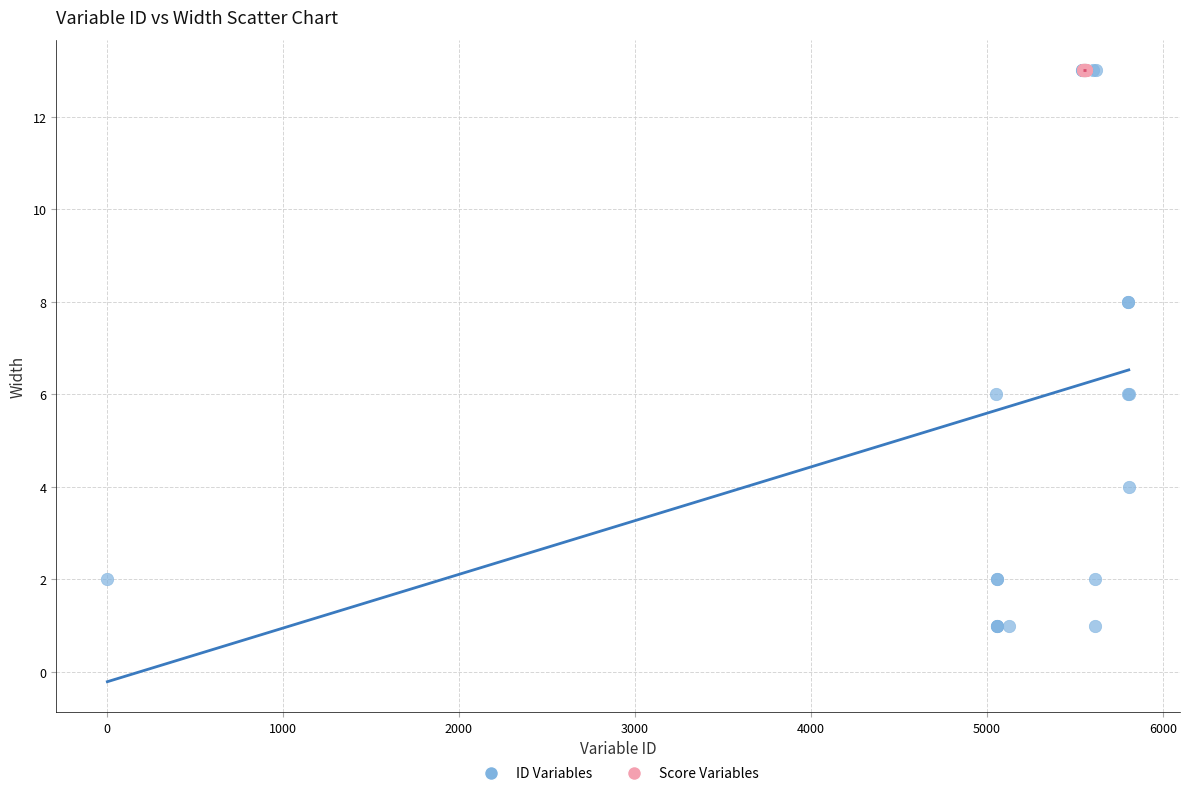

Which series contains the lowest Y value?

ID Variables